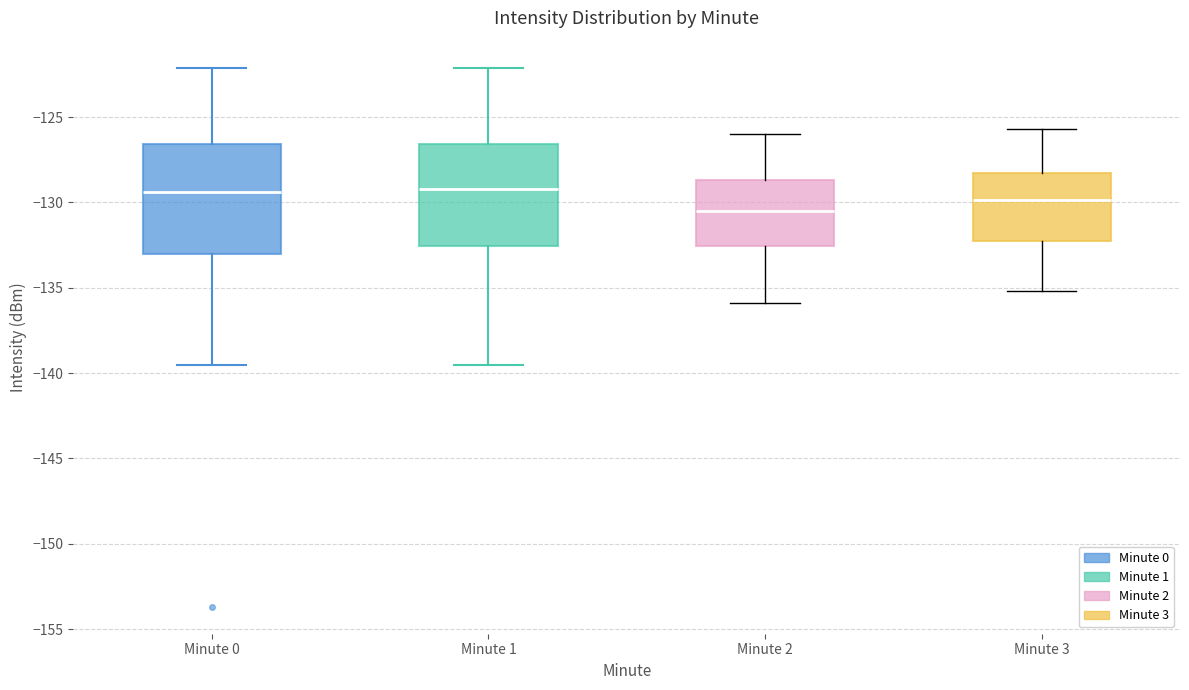

Reading left to right, read every box against the y-axis: the position of its median line, the range the box covers, and the ends of its whiskers. The values are not printed on the chart, so give them approximately, as read against the axis.

Minute 0: median -129.5, box -133.0 to -126.5, whiskers -139.5 to -122.0
Minute 1: median -129.0, box -132.5 to -126.5, whiskers -139.5 to -122.0
Minute 2: median -130.5, box -132.5 to -128.5, whiskers -136.0 to -126.0
Minute 3: median -130.0, box -132.5 to -128.5, whiskers -135.0 to -125.5